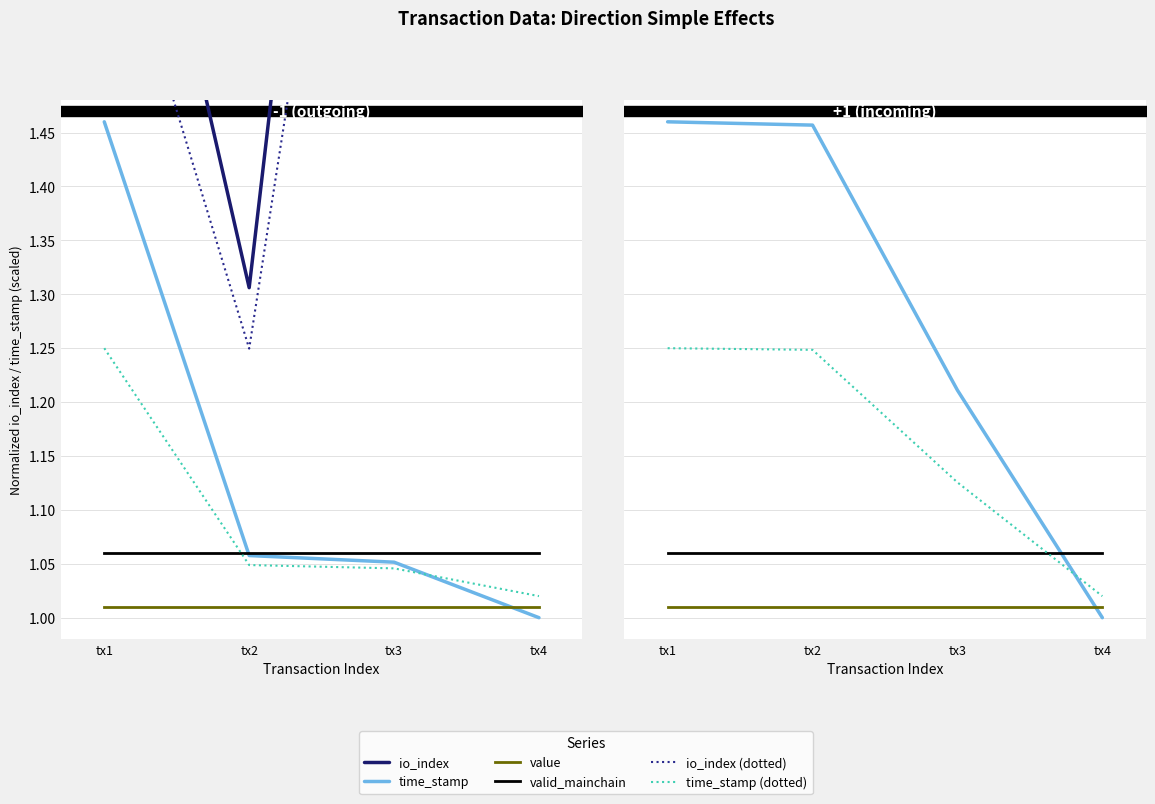

What is the value of the io_index (dotted) point at the 2nd from the left?

2.0